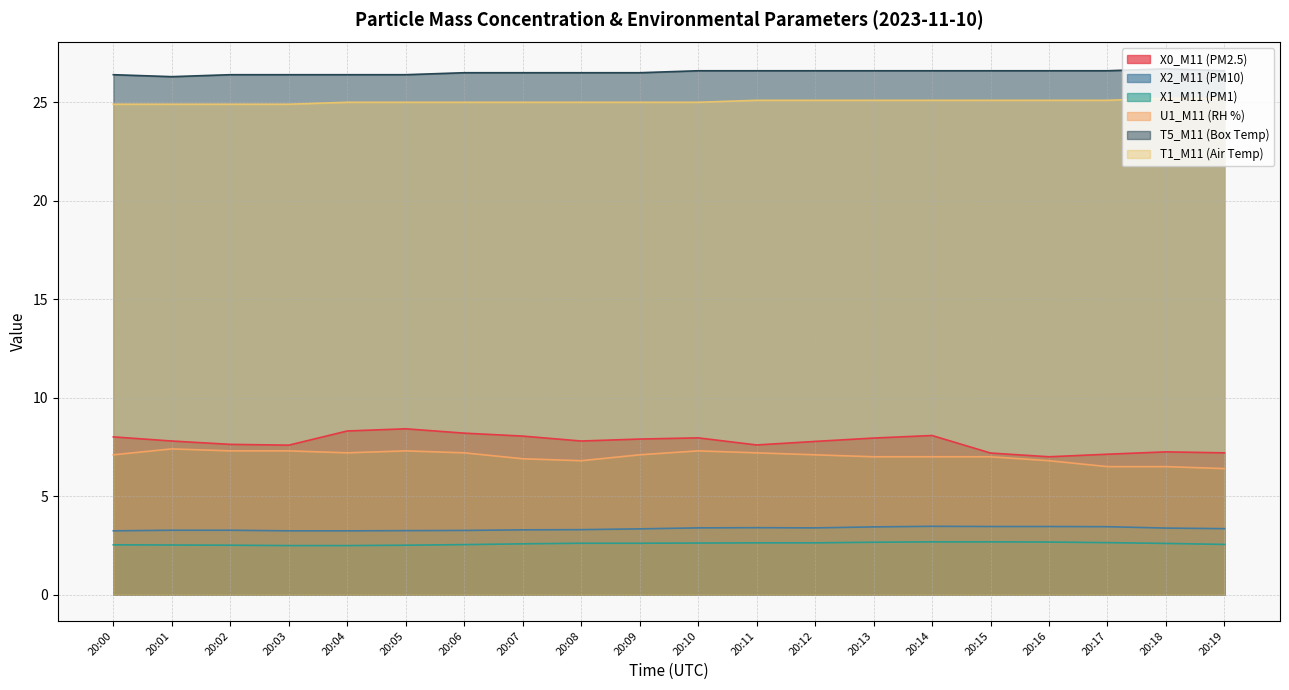

Read the U1_M11 (RH %) value at 20:12.

7.1